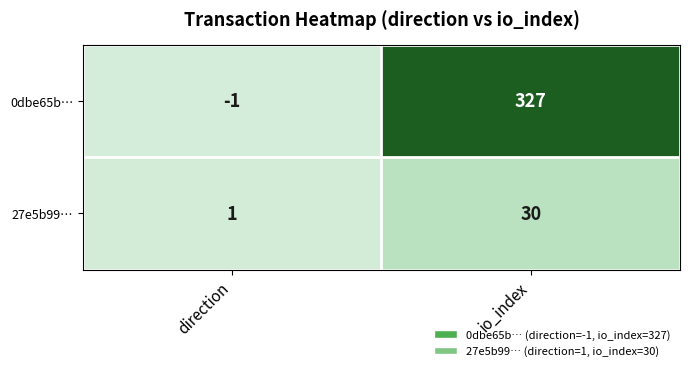

Reading left to right, what are all the values shown in this chart?

0dbe65b…: -1	327
27e5b99…: 1	30